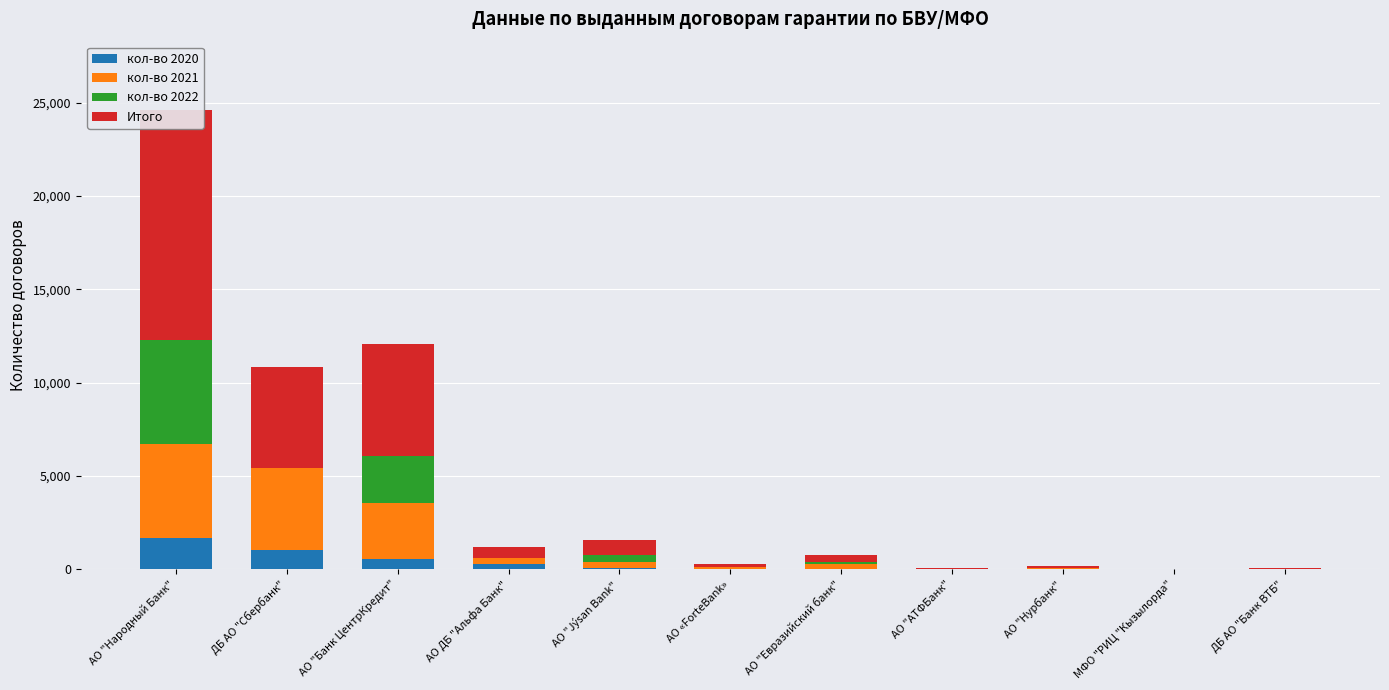

List the series in order of their peak value, highest first.

Итого, кол-во 2022, кол-во 2021, кол-во 2020